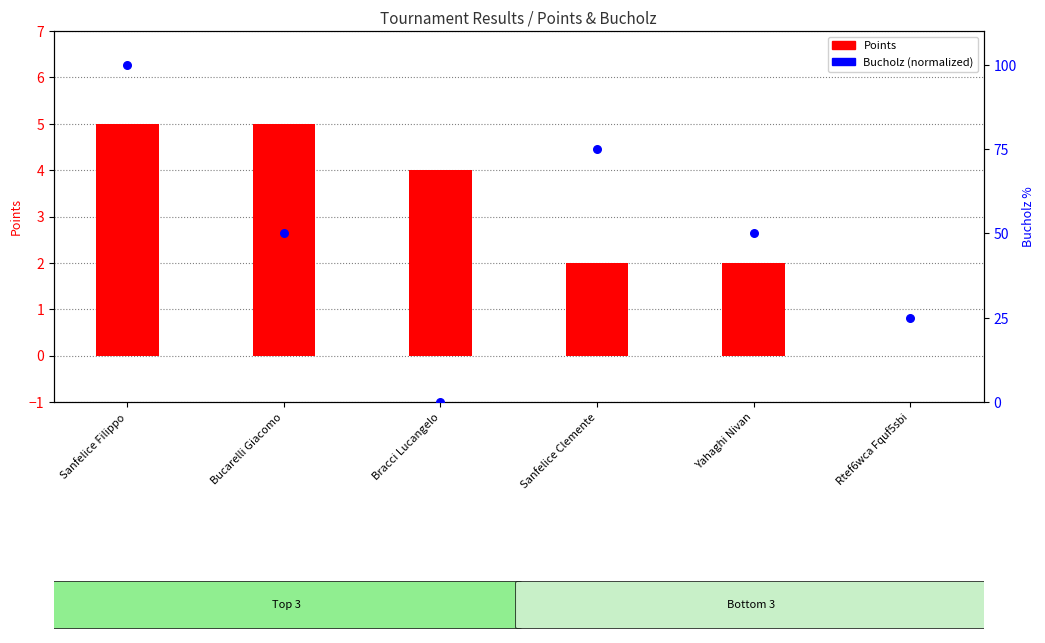

Which series reaches the maximum Y coordinate?

Bucholz (normalized)